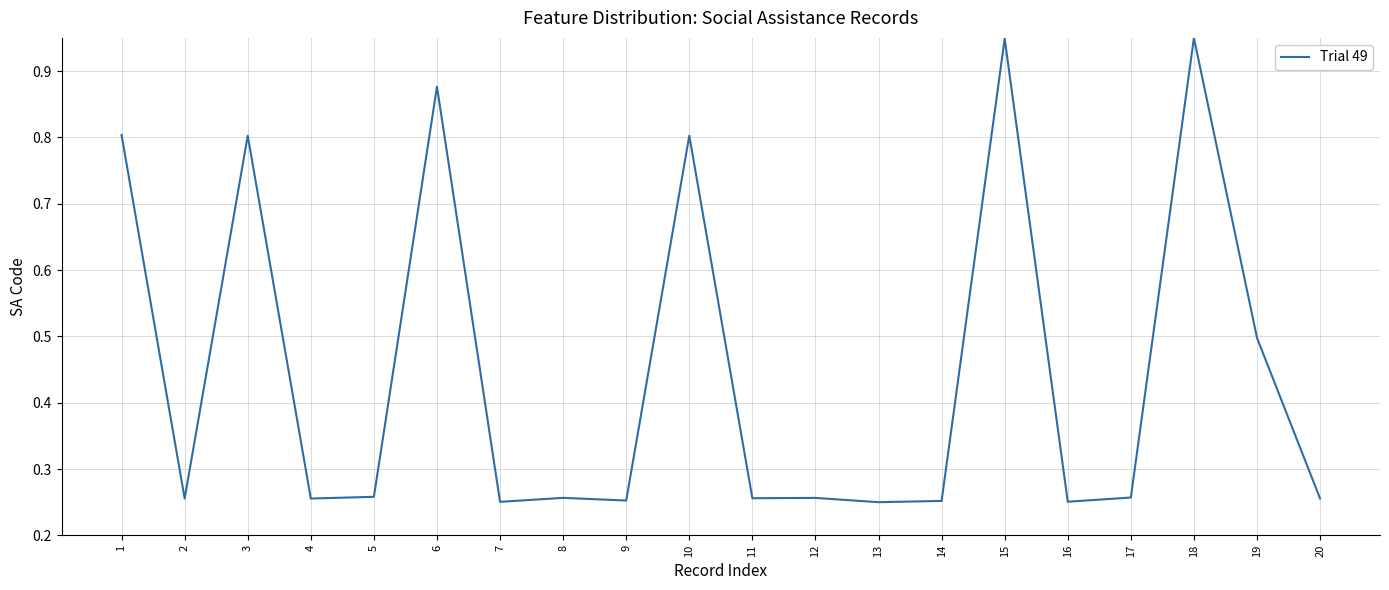

Count the number of categories in the chart.

20